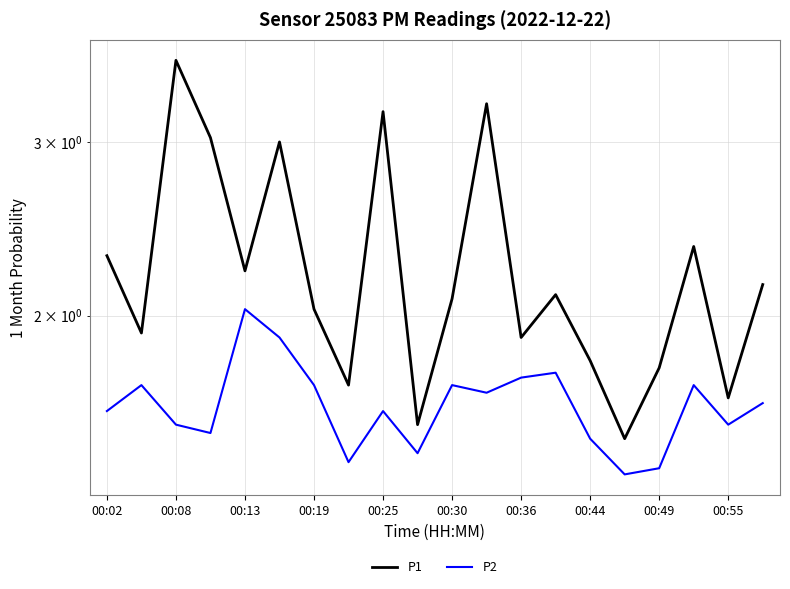

Rank the series by their average value, from highest to lowest.

P1, P2